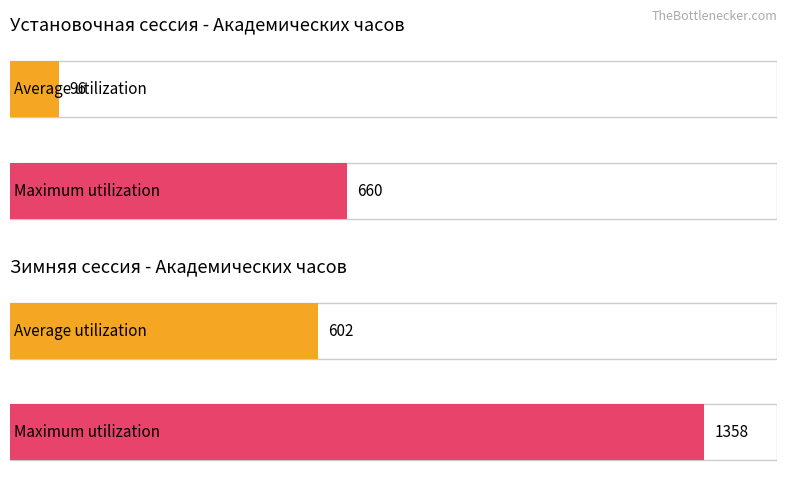

How many bars are there in total?

4